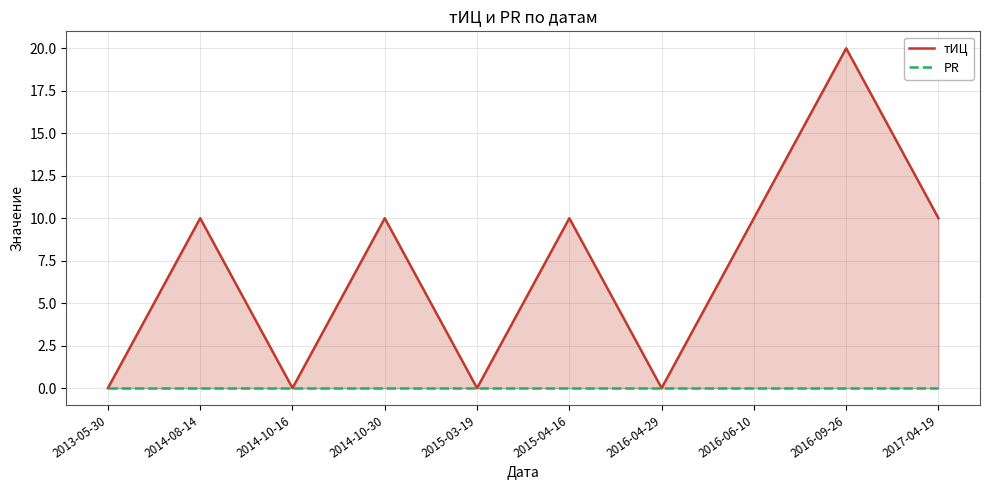

List the labels in order of тИЦ value, smallest first.

2013-05-30, 2014-10-16, 2015-03-19, 2016-04-29, 2014-08-14, 2014-10-30, 2015-04-16, 2016-06-10, 2017-04-19, 2016-09-26